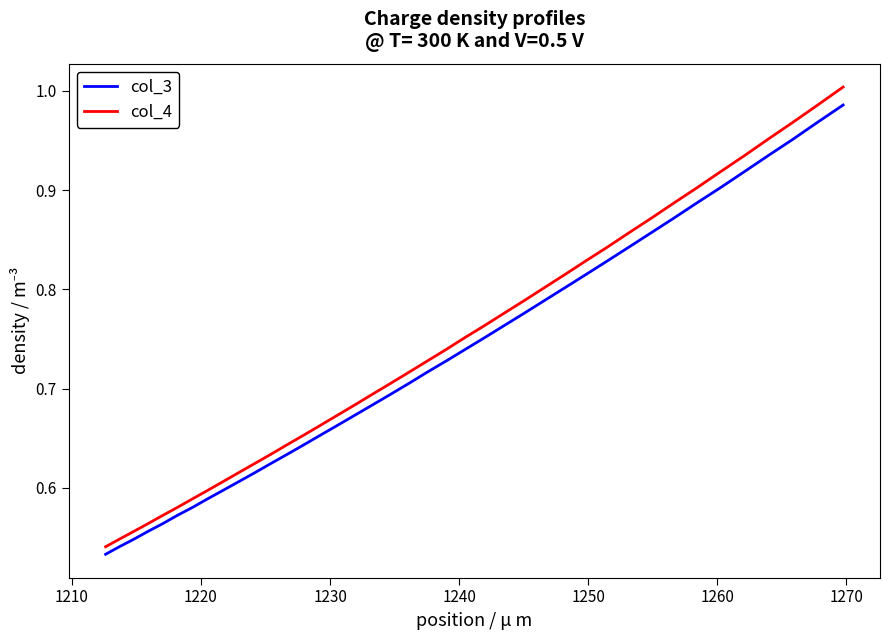

Is this an area chart (filled region under the line)?

No